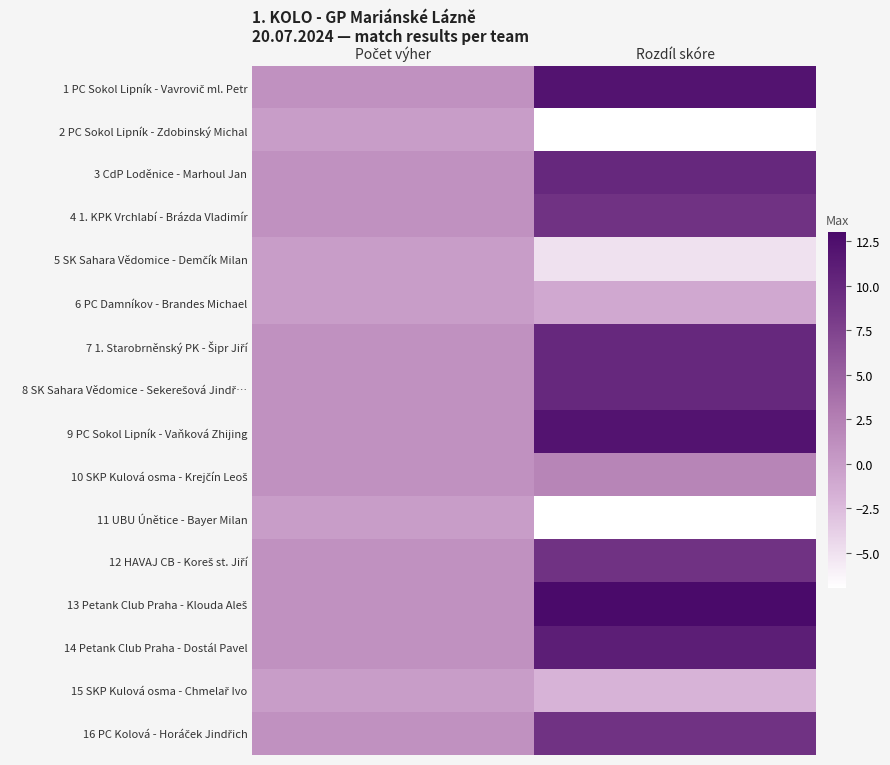

Which series has the largest total across all categories?

13 Petank Club Praha - Klouda Aleš